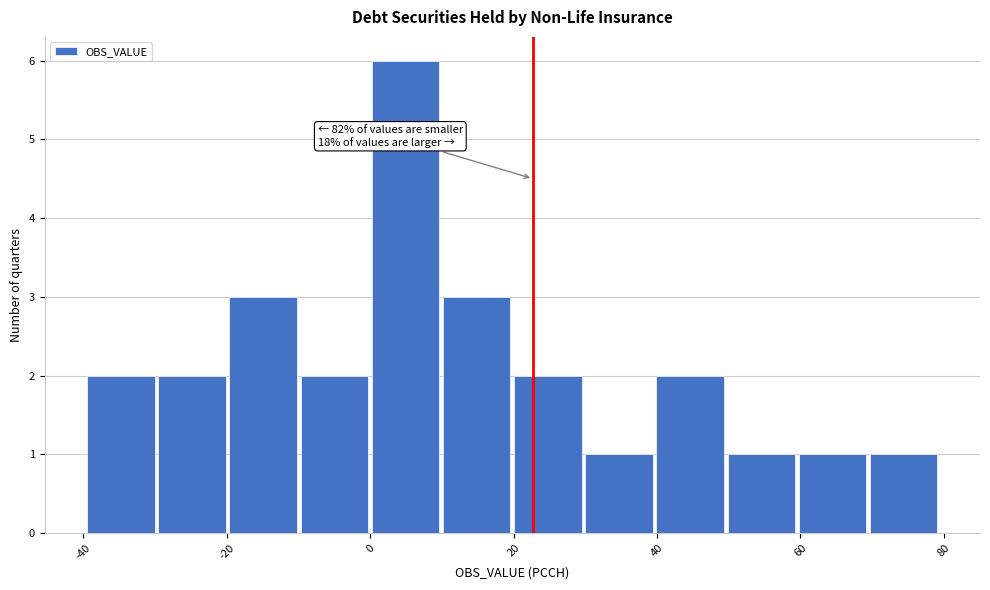

Over which range of the x-axis is the bar tallest?

0 to 10